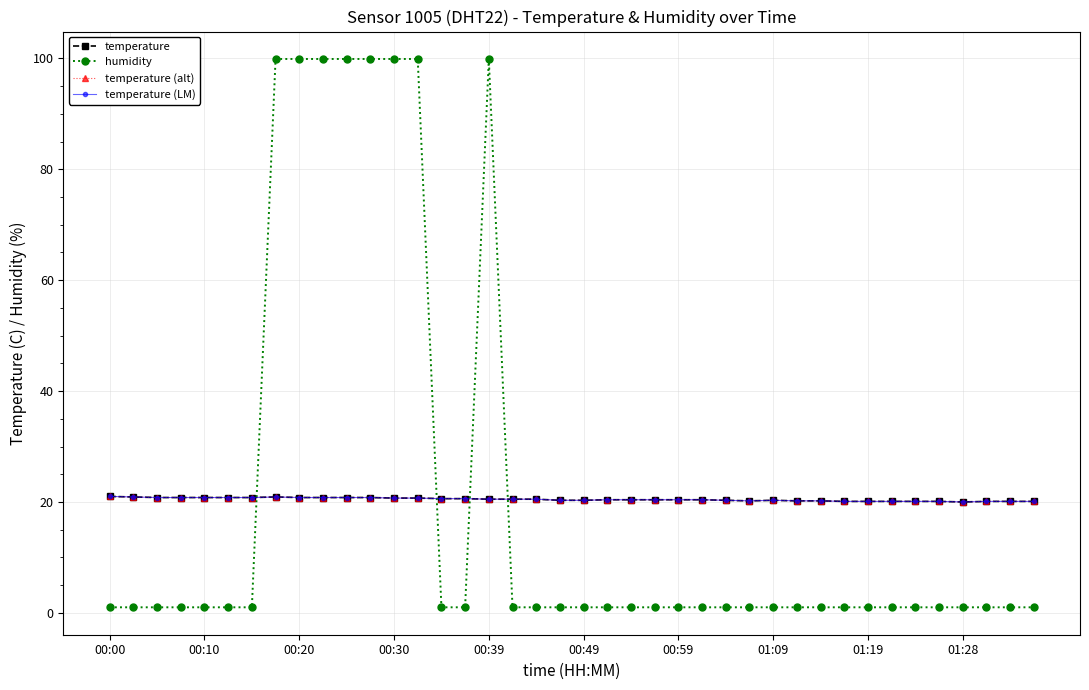

Reading left to right, transcribe all the data shown in this chart.

temperature: 21.0	20.9	20.8	20.8	20.8	20.8	20.8	20.9	20.8	20.8	20.8	20.8	20.7	20.7	20.6	20.6	20.5	20.5	20.5	20.3	20.3	20.4	20.4	20.4	20.4	20.4	20.3	20.2	20.3	20.2	20.2	20.1	20.1	20.1	20.1	20.1	20.0	20.1	20.1	20.1
humidity: 1.0	1.0	1.0	1.0	1.0	1.0	1.0	99.9	99.9	99.9	99.9	99.9	99.9	99.9	1.0	1.0	99.9	1.0	1.0	1.0	1.0	1.0	1.0	1.0	1.0	1.0	1.0	1.0	1.0	1.0	1.0	1.0	1.0	1.0	1.0	1.0	1.0	1.0	1.0	1.0
temperature (alt): 21.0	20.9	20.8	20.8	20.8	20.8	20.8	20.9	20.8	20.8	20.8	20.8	20.7	20.7	20.6	20.6	20.5	20.5	20.5	20.3	20.3	20.4	20.4	20.4	20.4	20.4	20.3	20.2	20.3	20.2	20.2	20.1	20.1	20.1	20.1	20.1	20.0	20.1	20.1	20.1
temperature (LM): 21.0	20.9	20.8	20.8	20.8	20.8	20.8	20.9	20.8	20.8	20.8	20.8	20.7	20.7	20.6	20.6	20.5	20.5	20.5	20.3	20.3	20.4	20.4	20.4	20.4	20.4	20.3	20.2	20.3	20.2	20.2	20.1	20.1	20.1	20.1	20.1	20.0	20.1	20.1	20.1